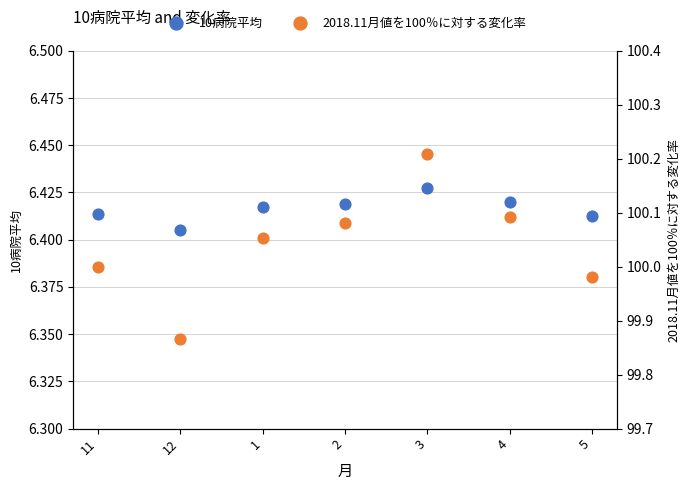

At which category is the sum across all series the highest?

3